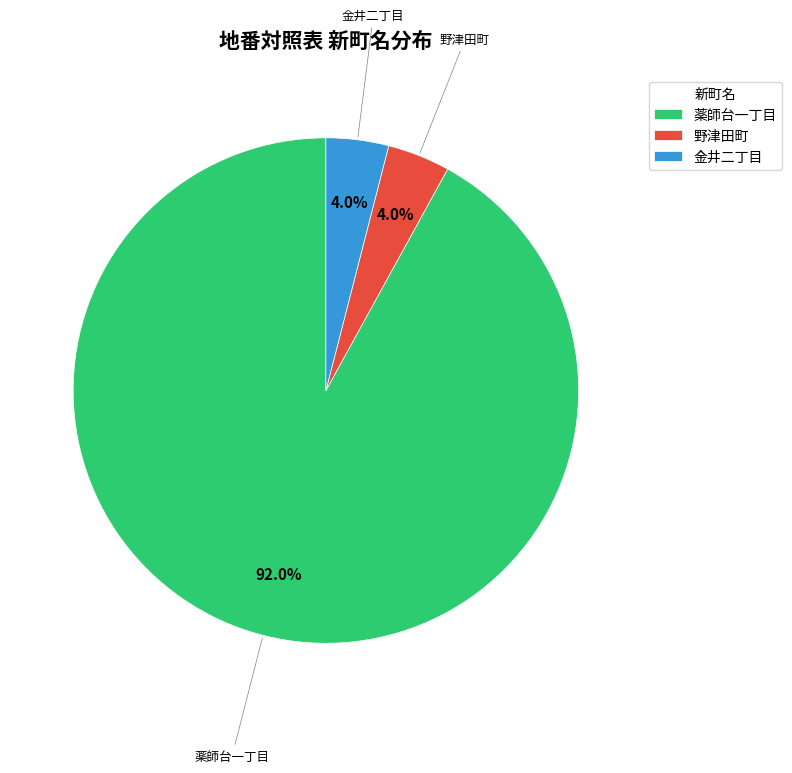

Count the number of slices in the pie.

3